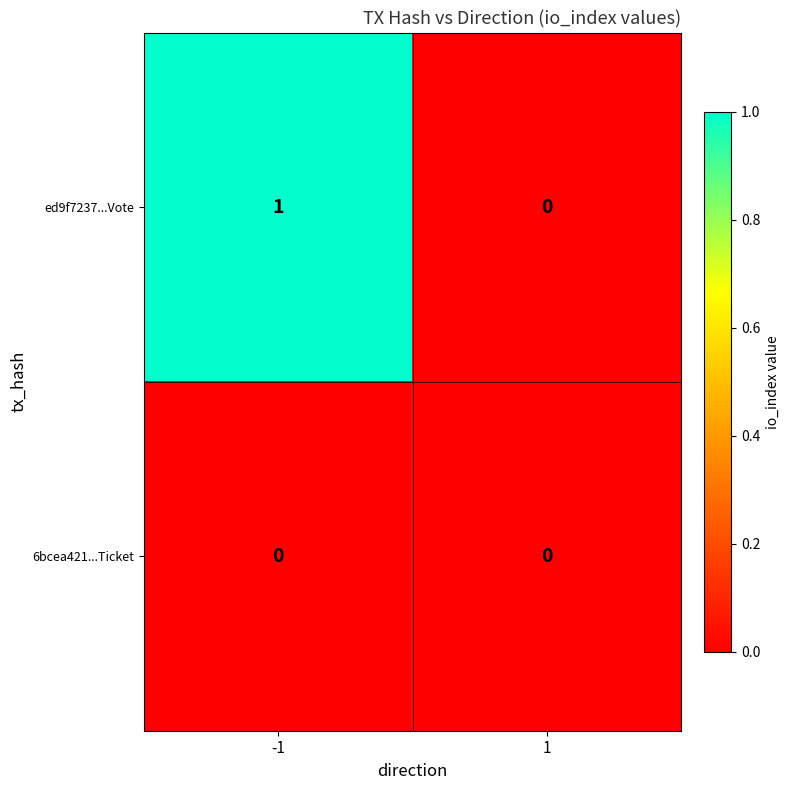

Count the number of categories in the chart.

2